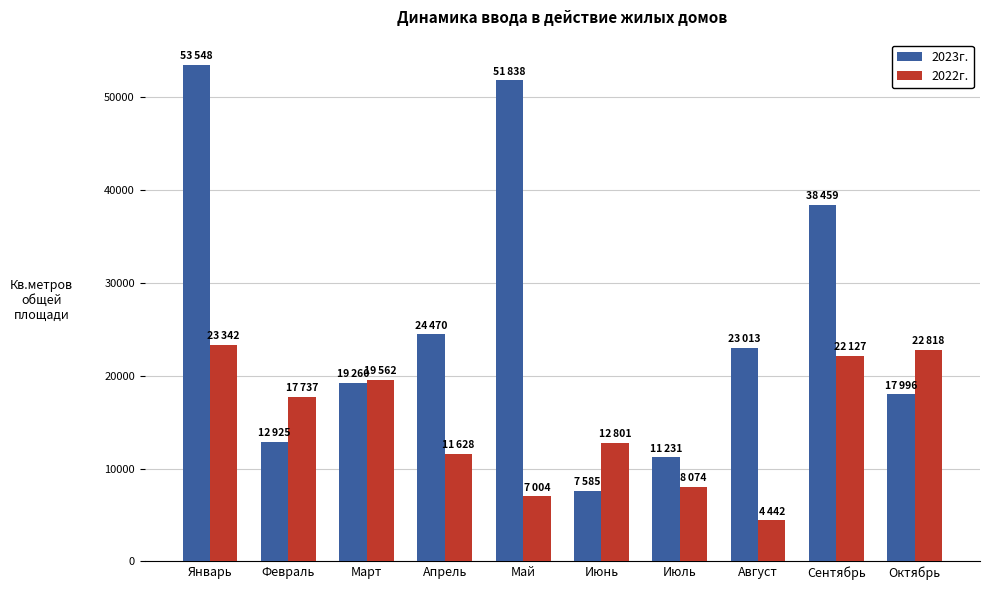

How many bars are there in each group?

2